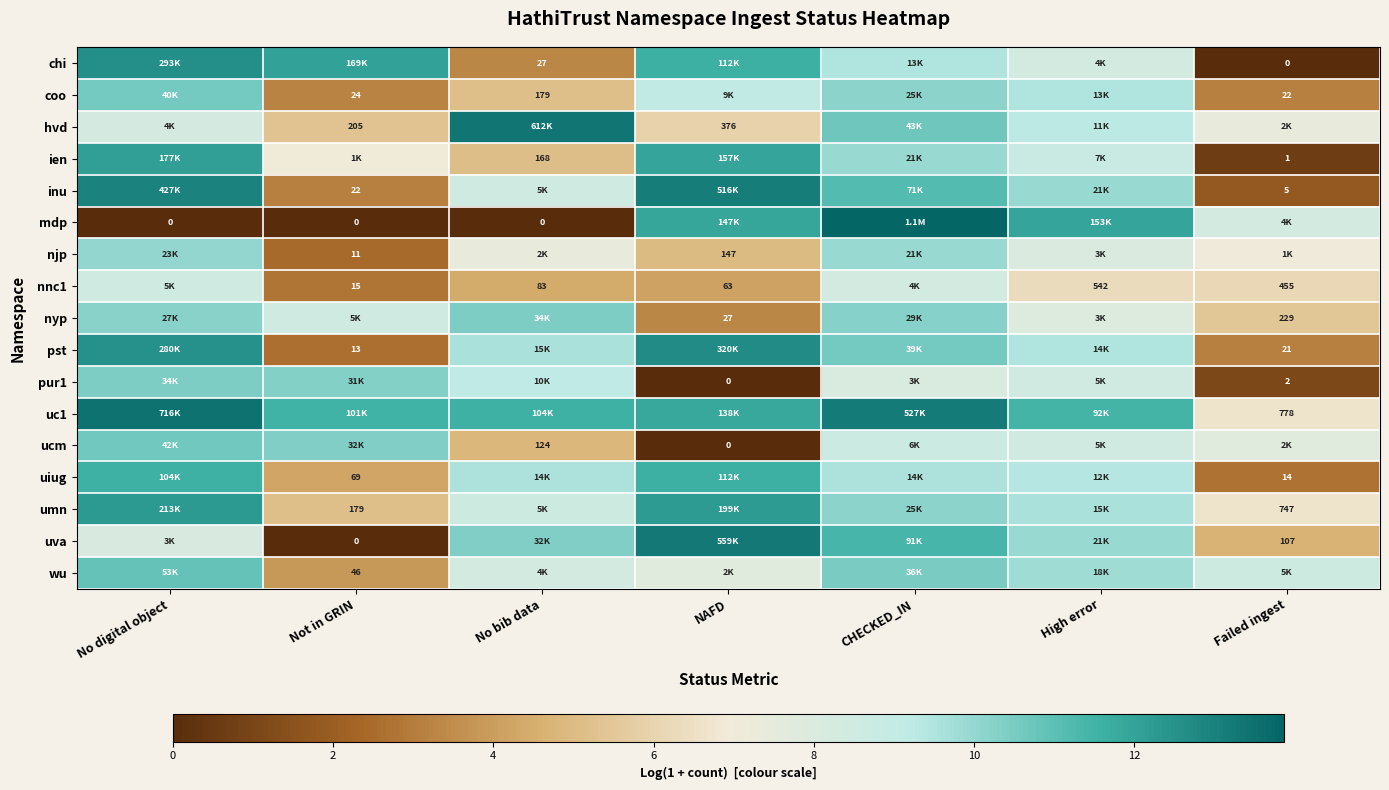

Which has a higher value, High error or No bib data?

High error